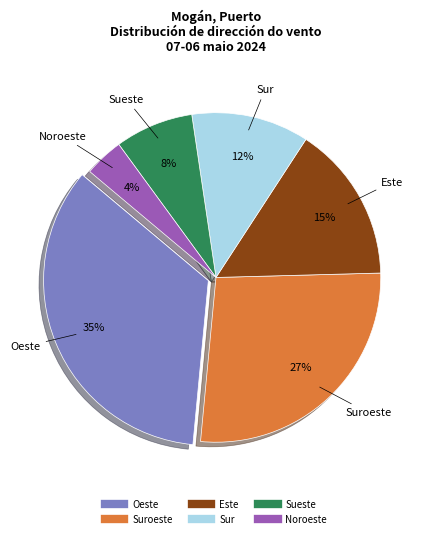

To the nearest percent, what is the average slice percentage?

17%